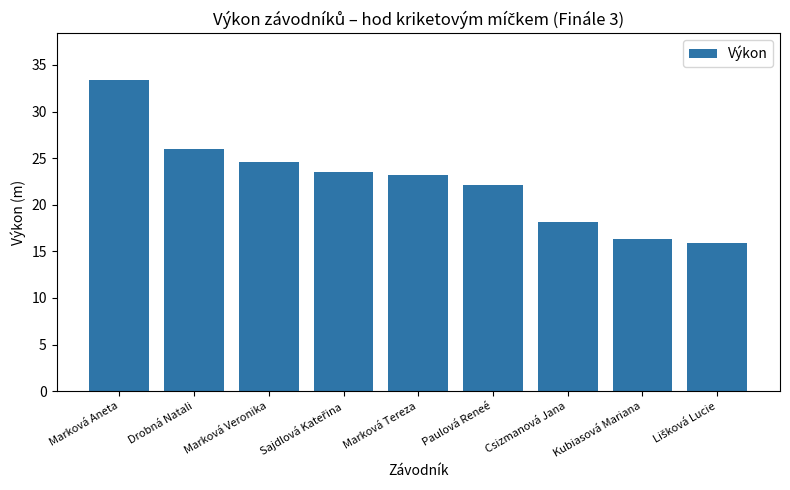

At which category does the chart reach its peak across all series?

Marková Aneta